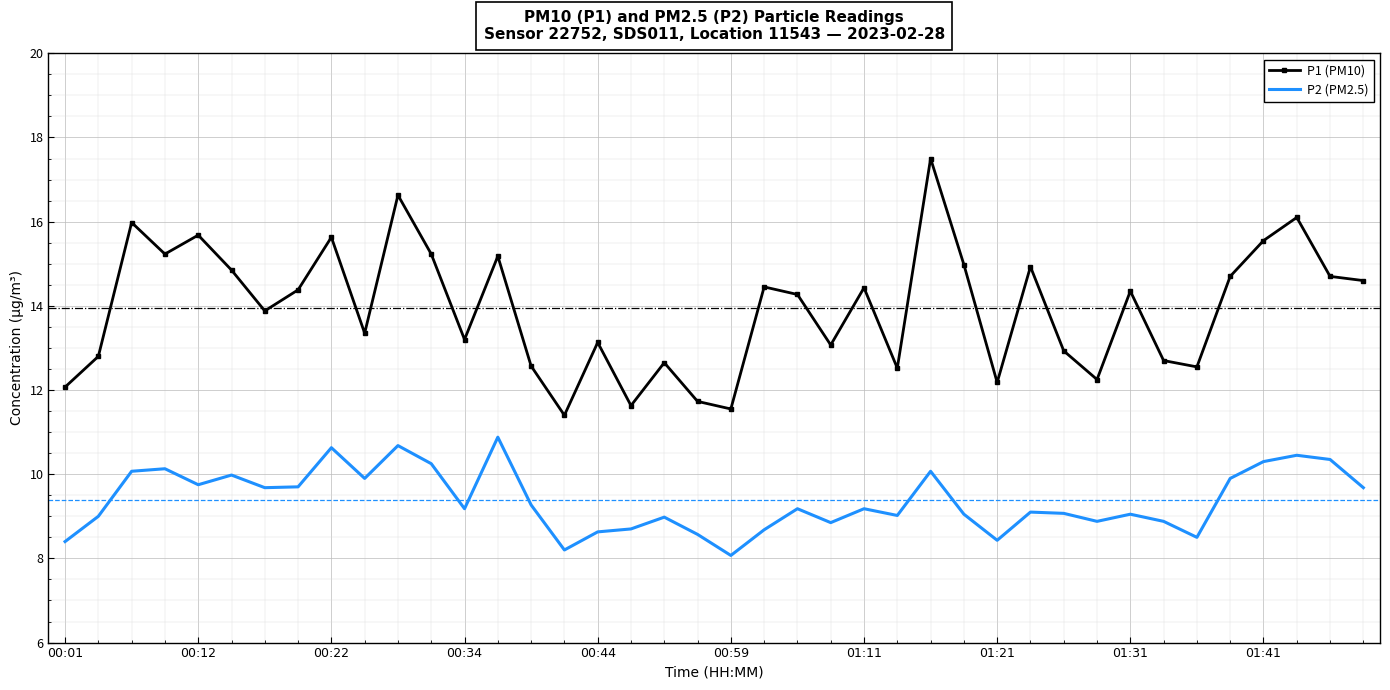

True or false: P1 (PM10) and P2 (PM2.5) cross at least once.

False